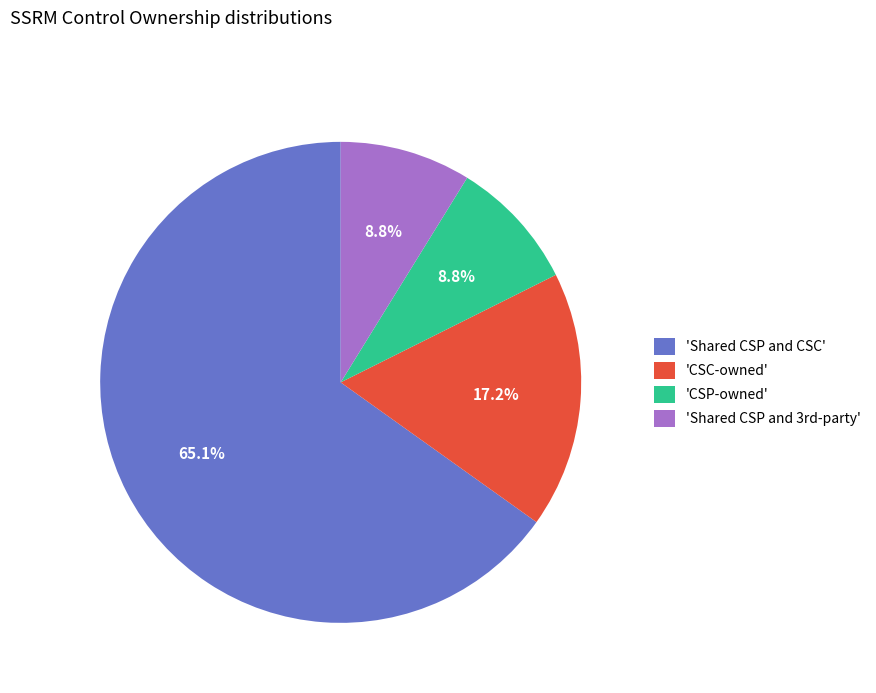

Is the sum of 'Shared CSP and CSC' and 'CSC-owned' greater than half?

Yes